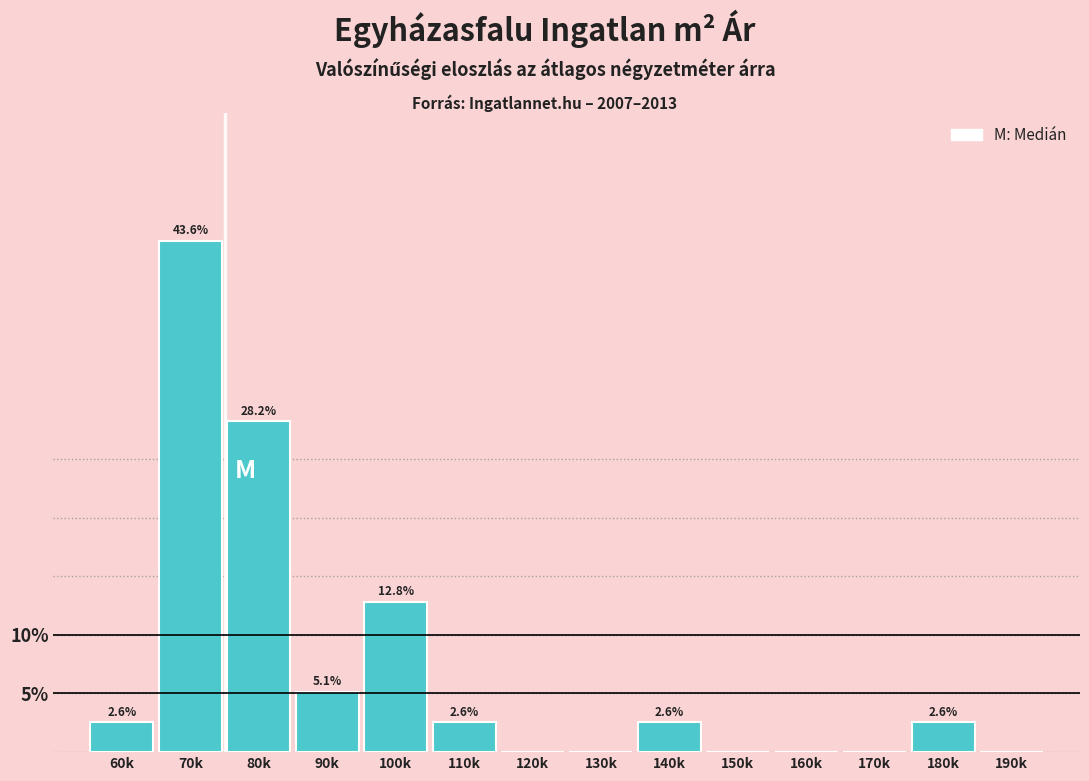

Reading left to right, transcribe all the data shown in this chart.

60k=2.6	70k=43.6	80k=28.2	90k=5.1	100k=12.8	110k=2.6	120k=0.0	130k=0.0	140k=2.6	150k=0.0	160k=0.0	170k=0.0	180k=2.6	190k=0.0